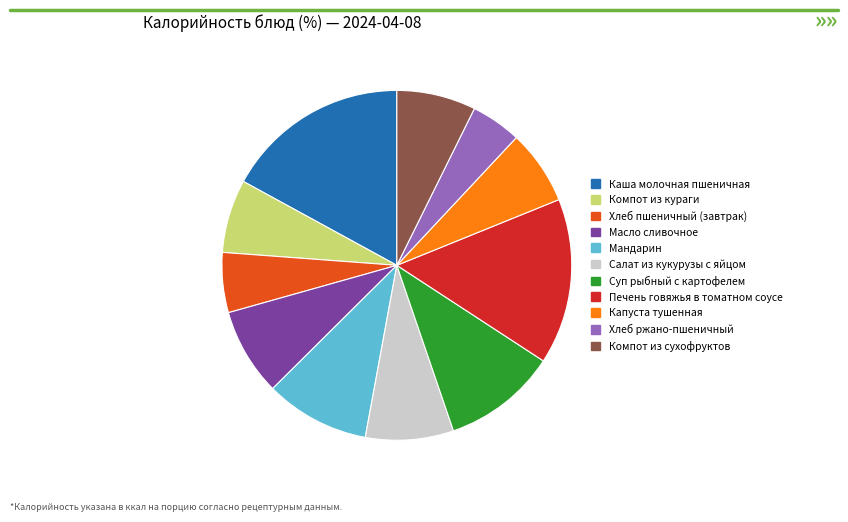

Is the sum of Печень говяжья в томатном соусе and Хлеб ржано-пшеничный greater than half?

No